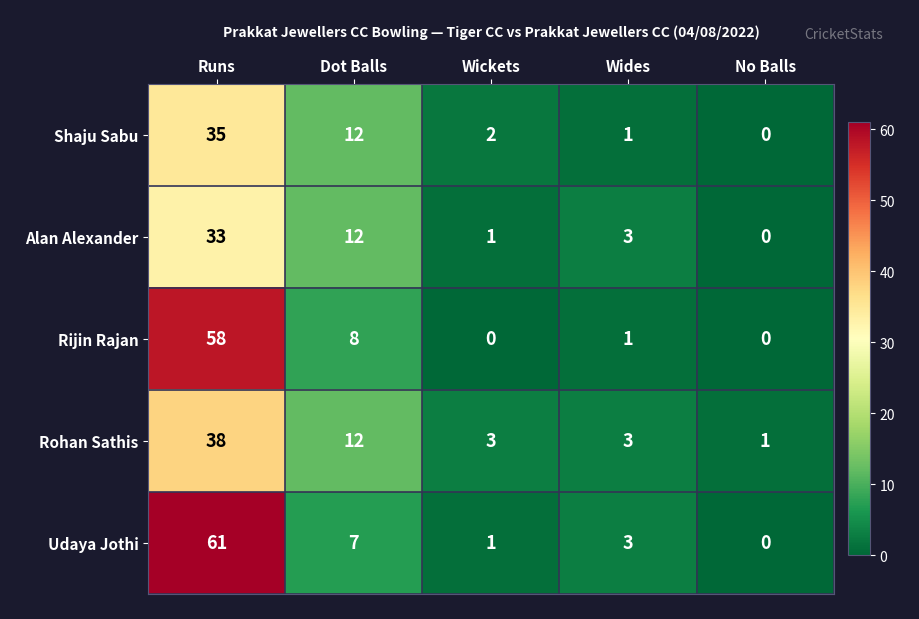

At which category is the sum across all series the highest?

Runs